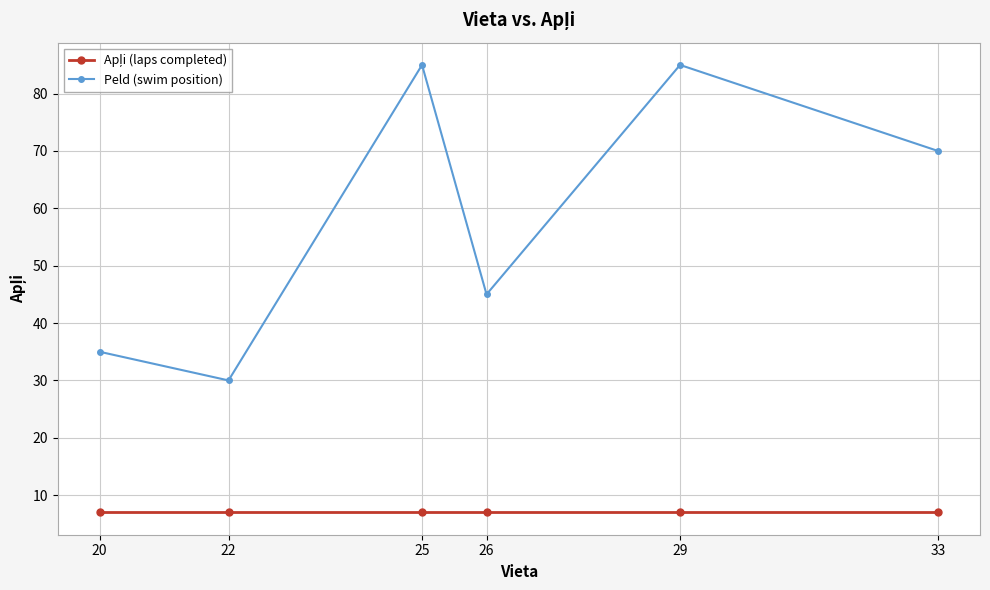

What is the value of the Peld (swim position) point at the 1st from the left?

35